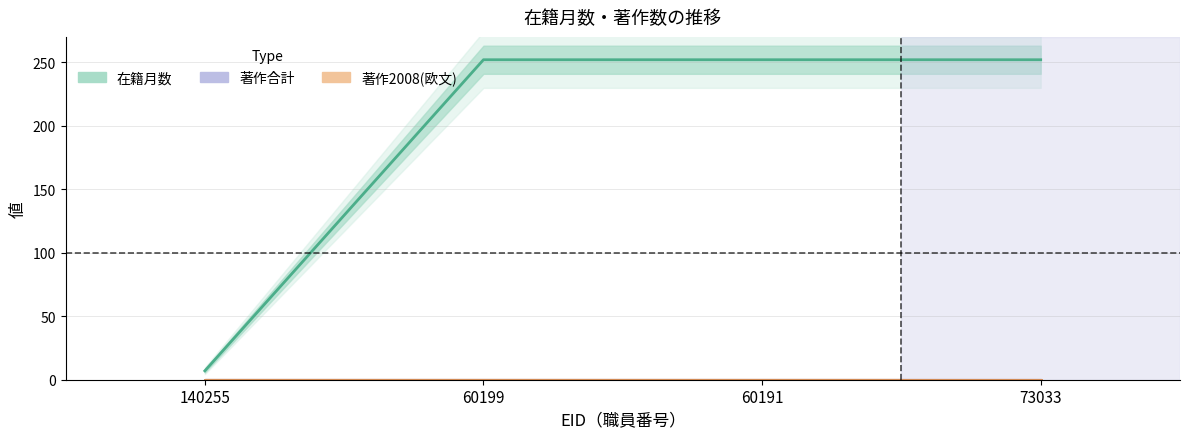

Between 60199 and 60191, which is larger?

60199